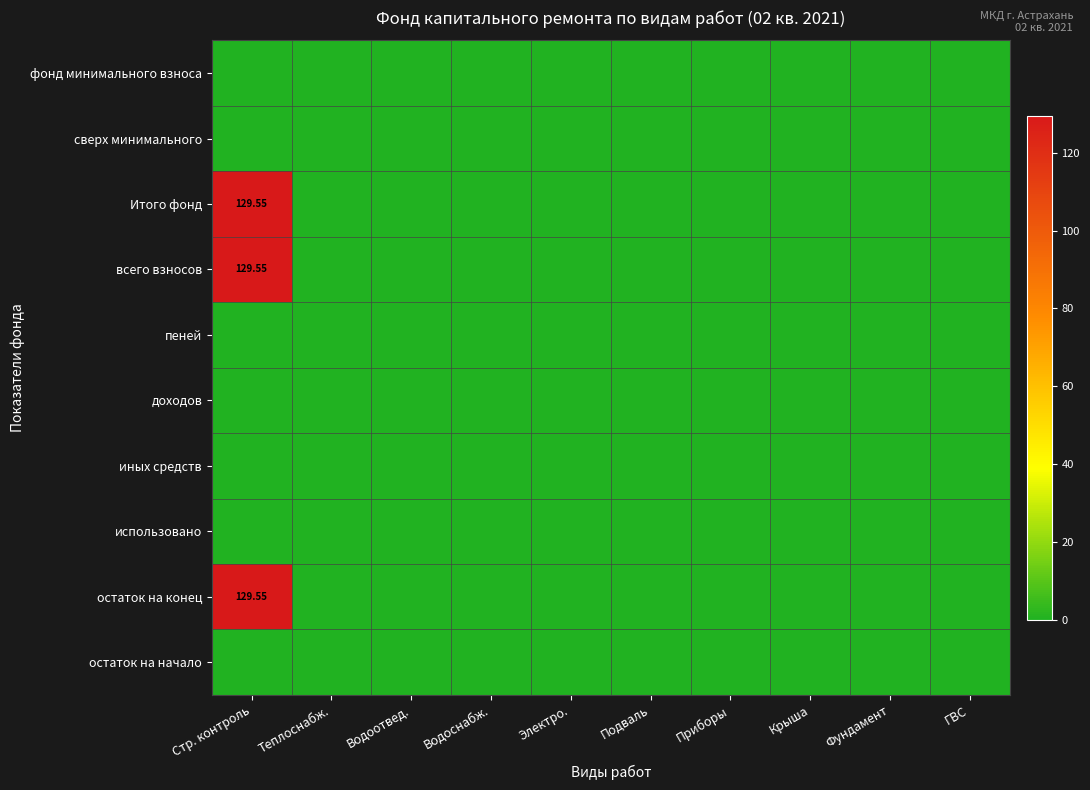

Rank the series at Крыша from lowest to highest value.

фонд минимального взноса, сверх минимального, Итого фонд, всего взносов, пеней, доходов, иных средств, использовано, остаток на конец, остаток на начало